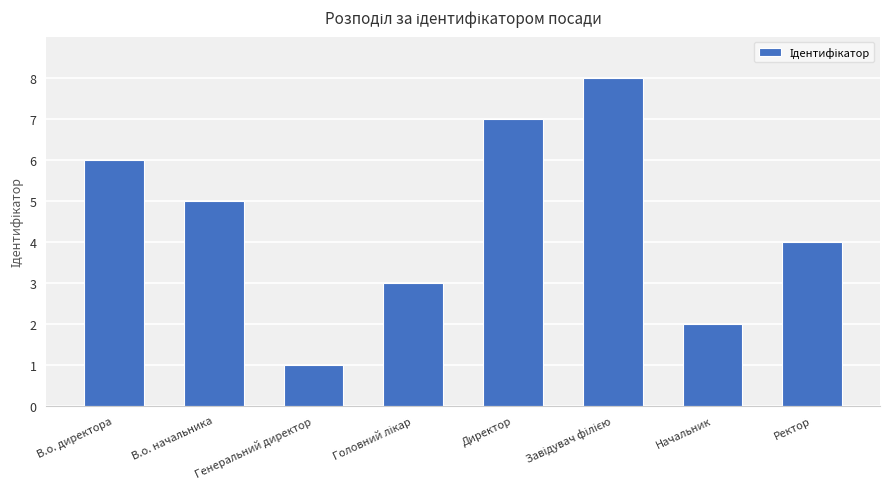

Reading left to right, extract all data points from this chart.

6	5	1	3	7	8	2	4